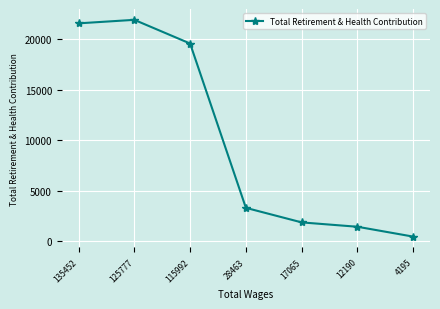

At which label is the value closest to 11197?

28463